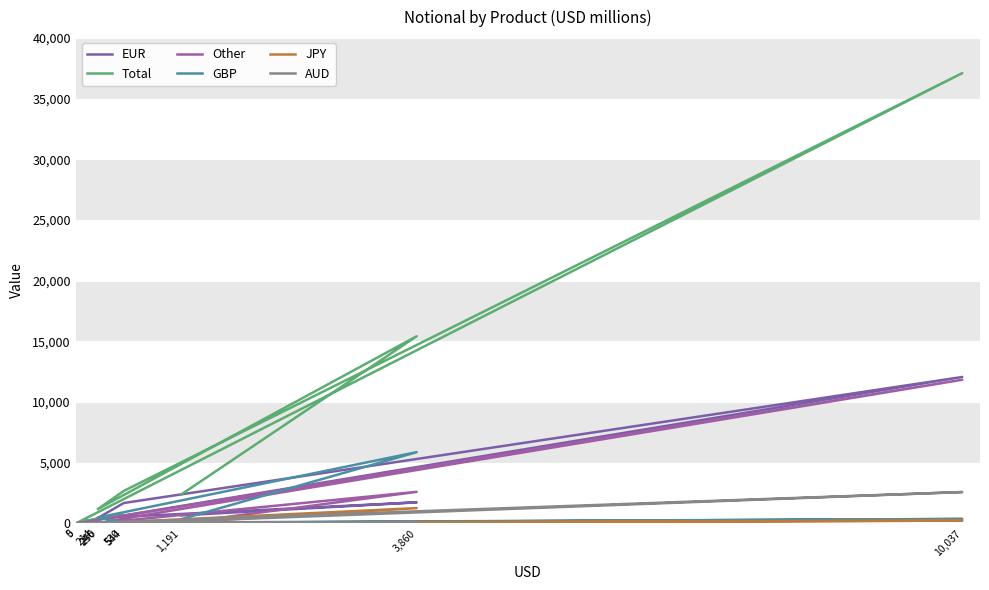

What are all the series names shown in the legend?

EUR, Total, Other, GBP, JPY, AUD